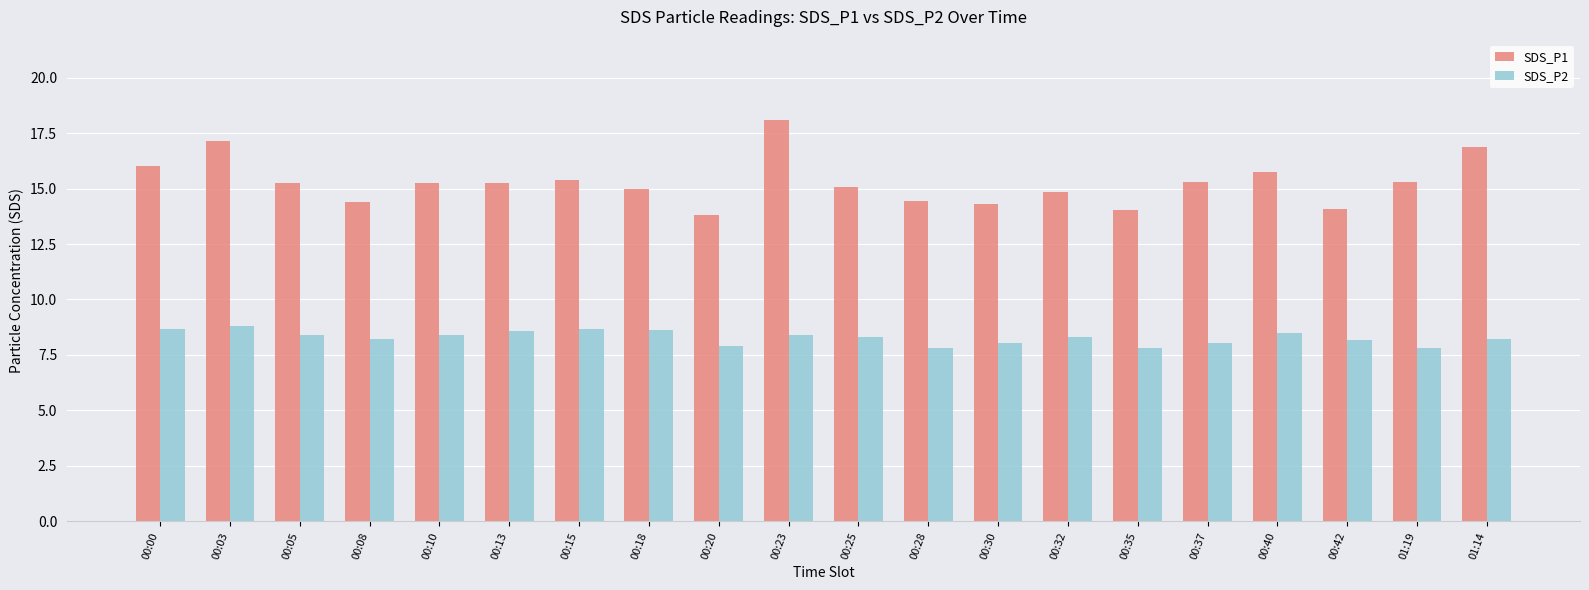

List the series in order of their overall mean, highest first.

SDS_P1, SDS_P2